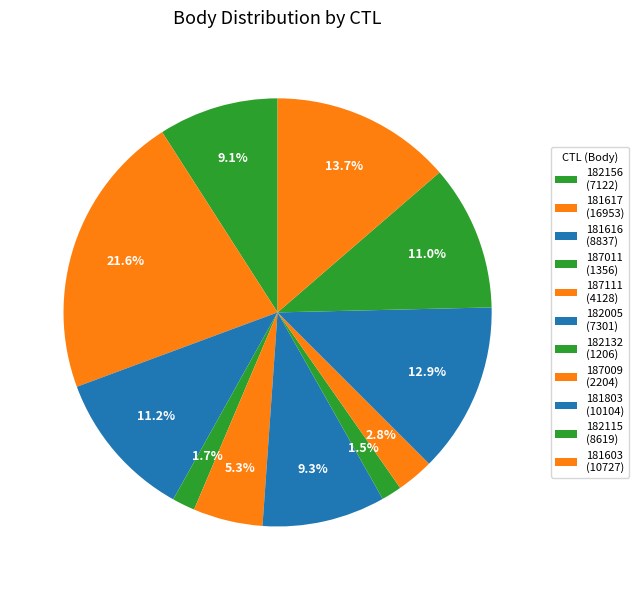

How much of the chart is everything except 182132?

98.5%